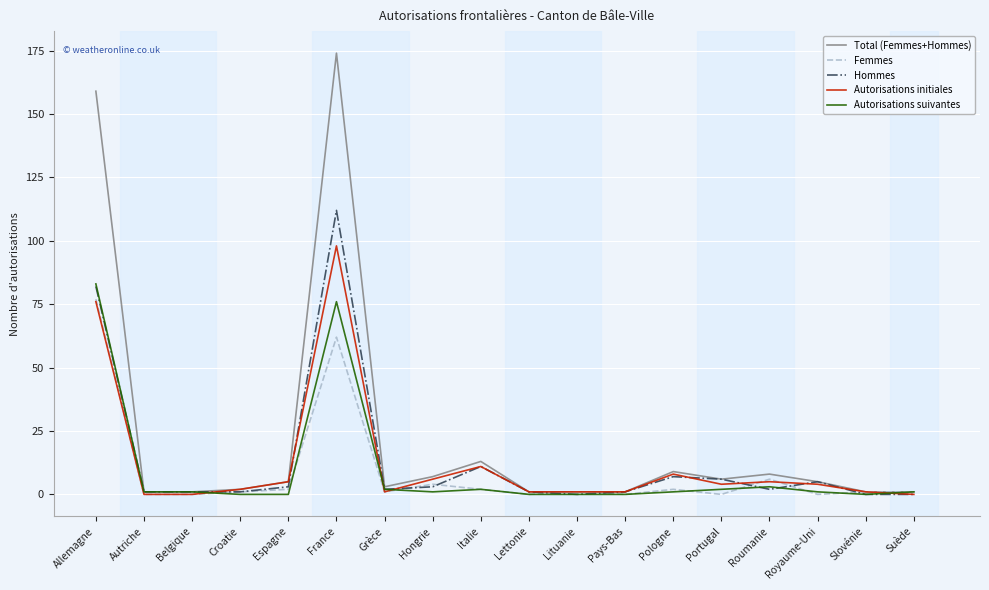

What is the approximate value of Femmes at Hongrie, to the nearest 5?

5